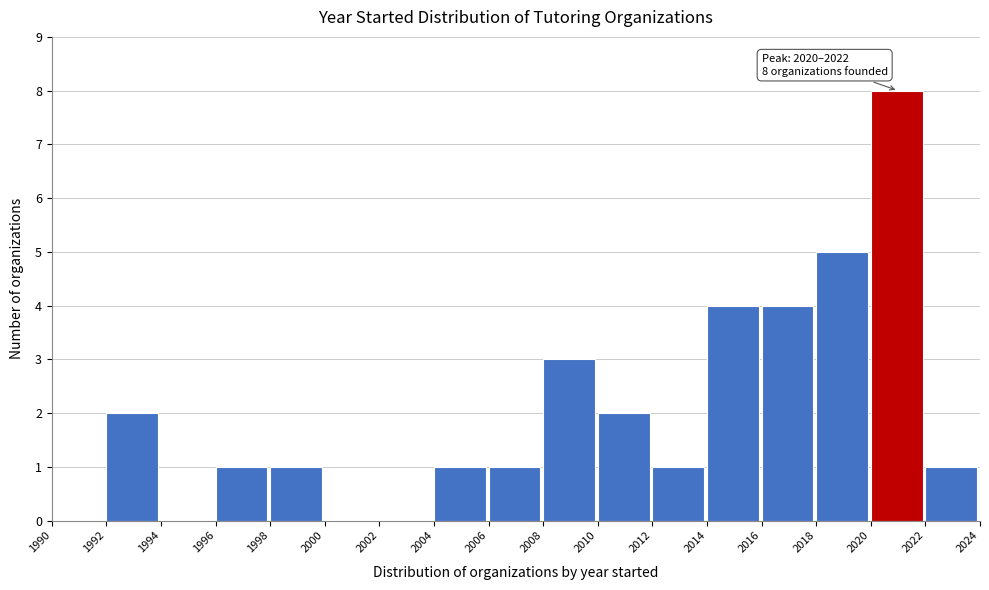

Which range on the x-axis has the tallest bar?

2020 to 2022